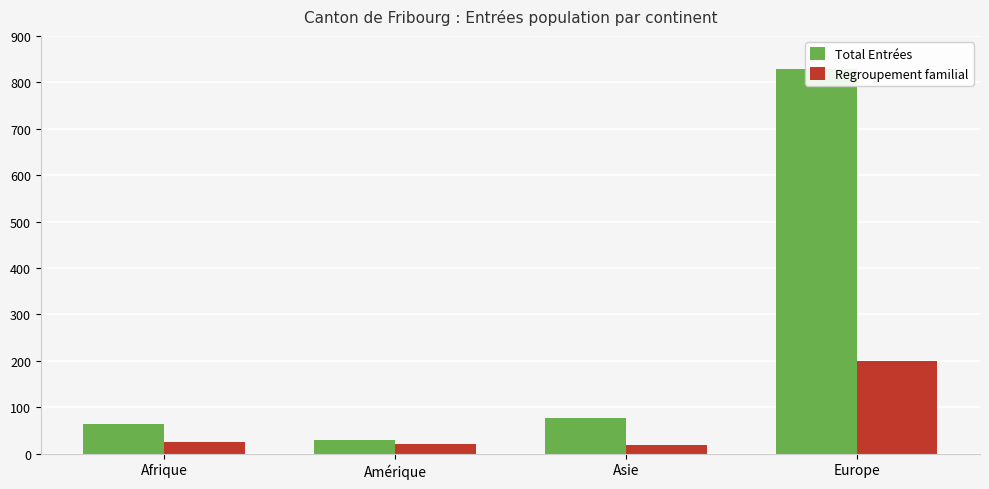

What is the minimum value shown in the chart?

18